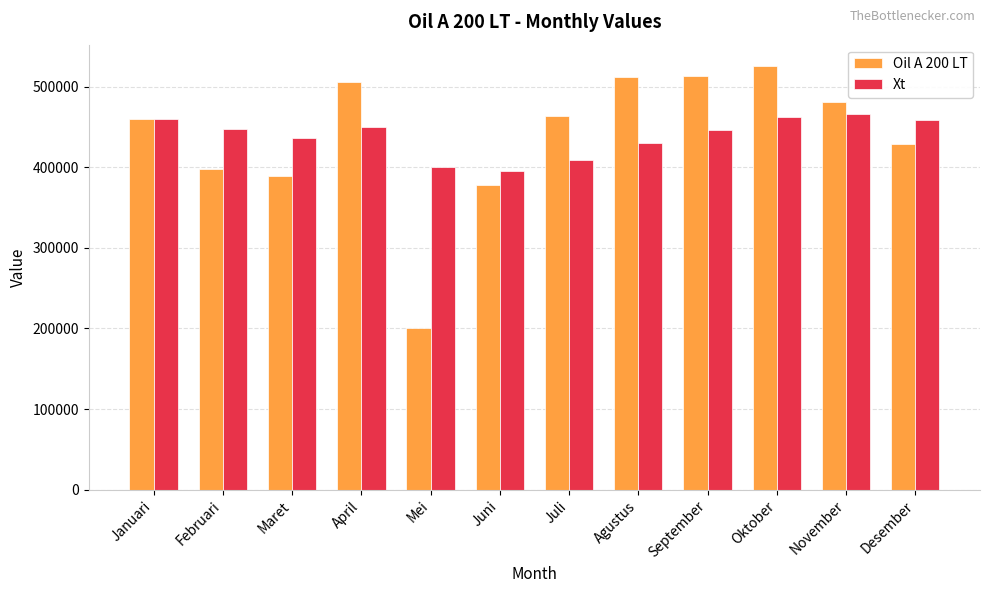

What is the label of the 9th bar from the right?

April